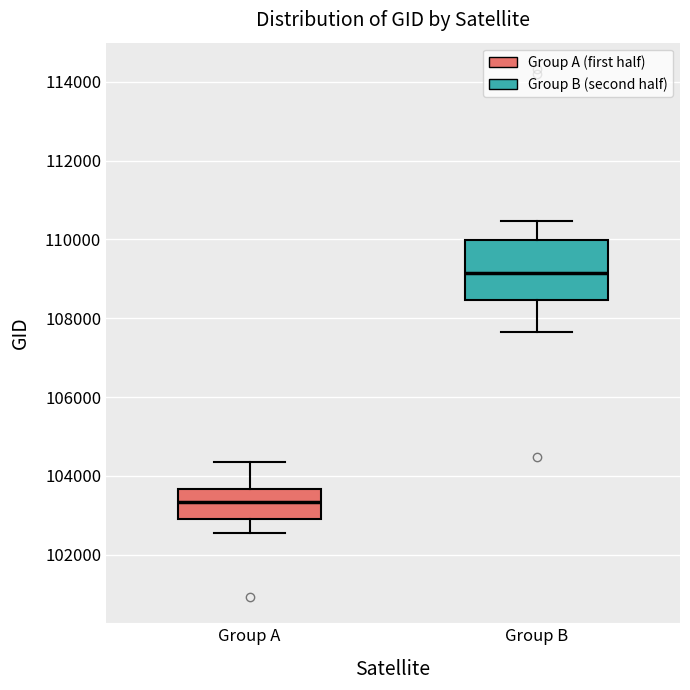

Which box has the lowest median line?

Group A